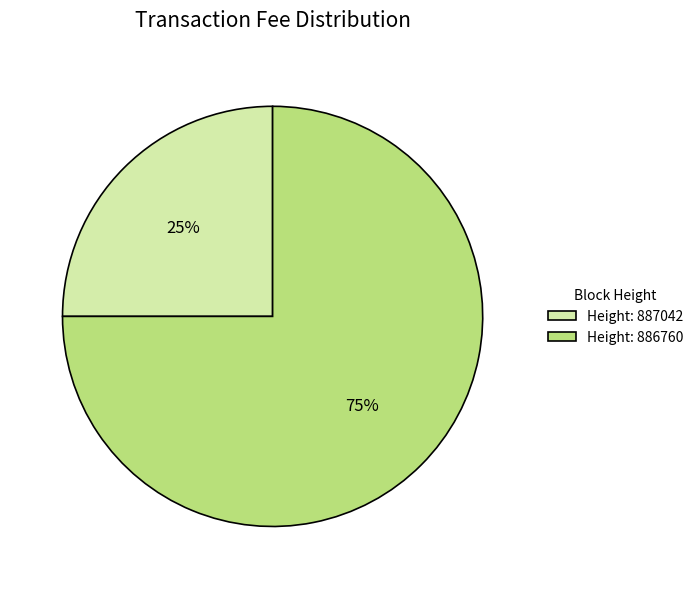

How many slices are in this pie chart?

2